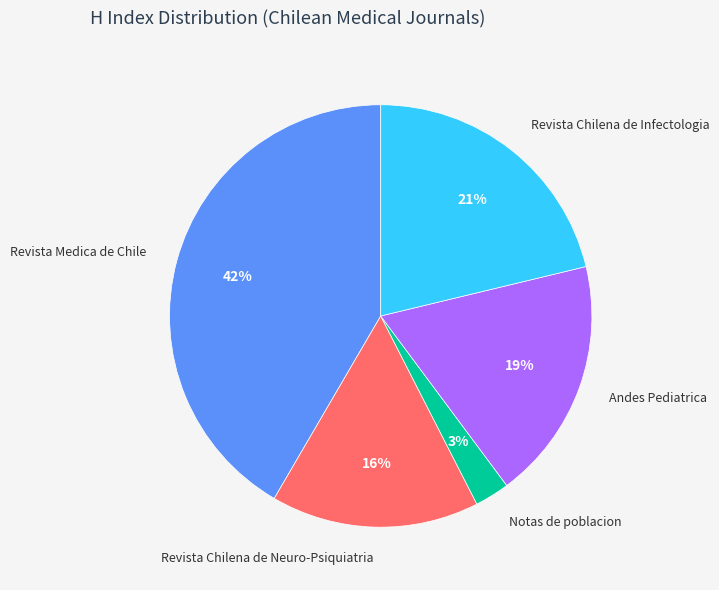

Combined, do Revista Chilena de Neuro-Psiquiatria and Revista Chilena de Infectologia account for over 50%?

No